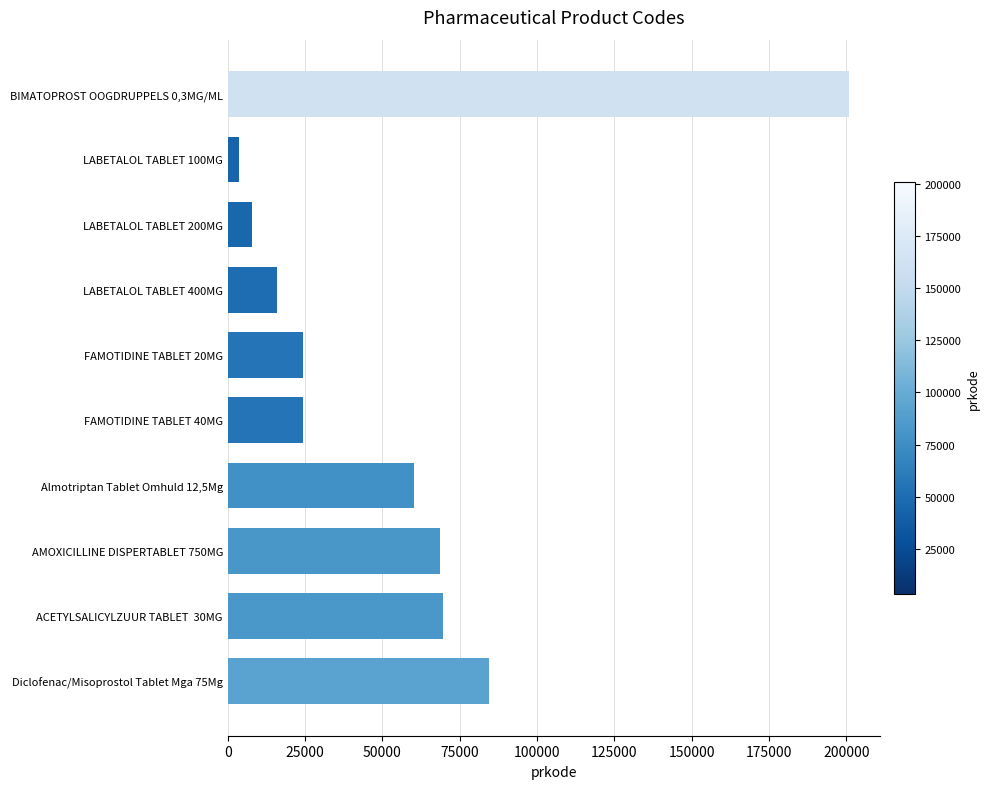

How many categories are shown in the chart?

10